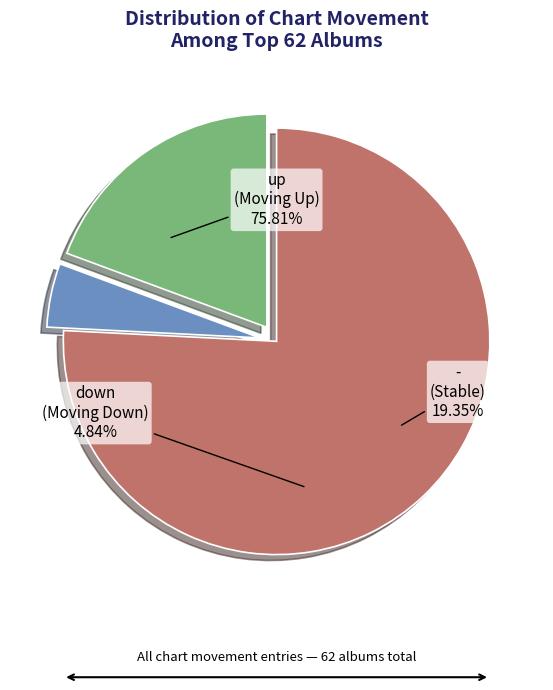

Which slice is the largest?

up